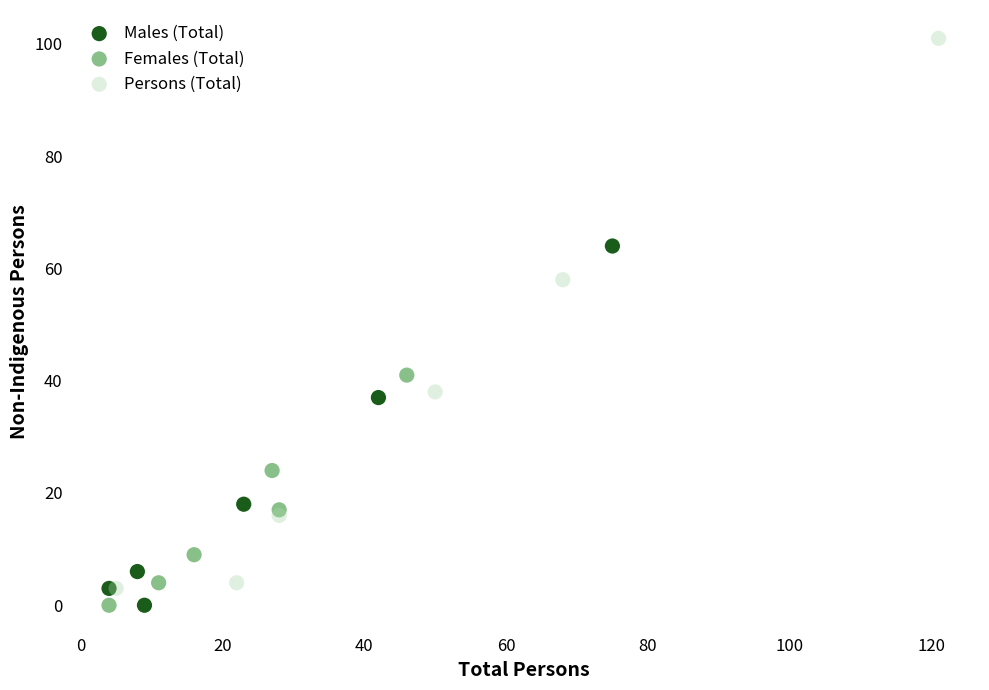

Which series reaches the maximum Y coordinate?

Persons (Total)